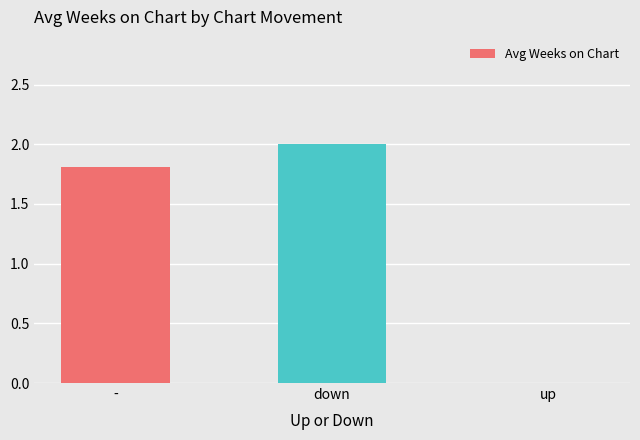

What is the maximum value shown in the chart?

2.0